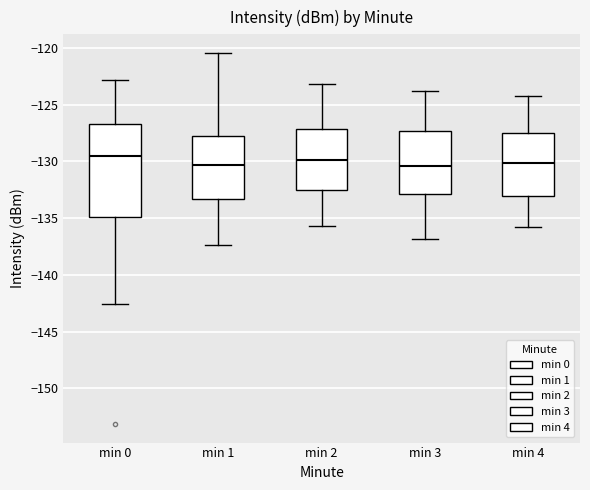

Where is the lower edge of the box for min 1 on the y-axis? The values are not printed on the chart, so give them approximately, as read against the axis.

-133.5